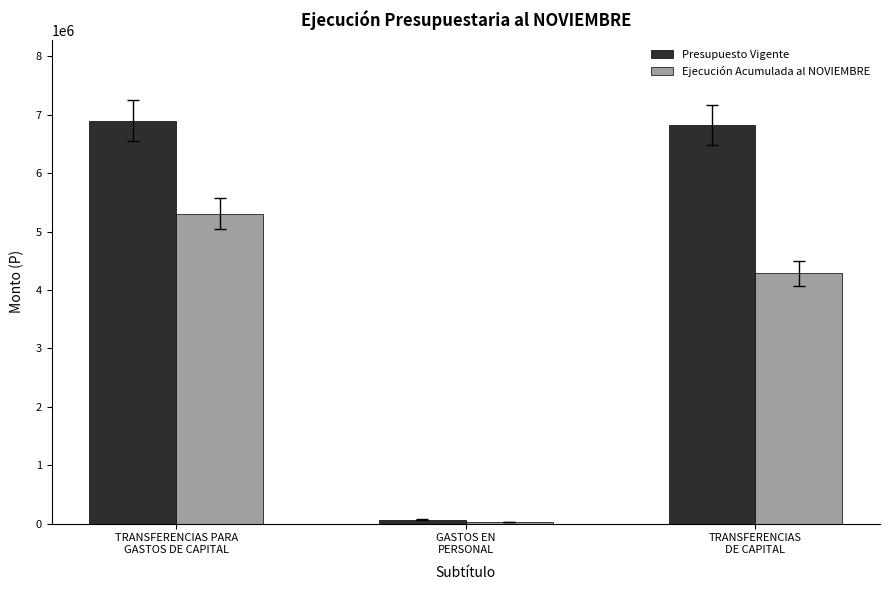

What is the difference between the maximum and second lowest values in the Presupuesto Vigente series?

69010